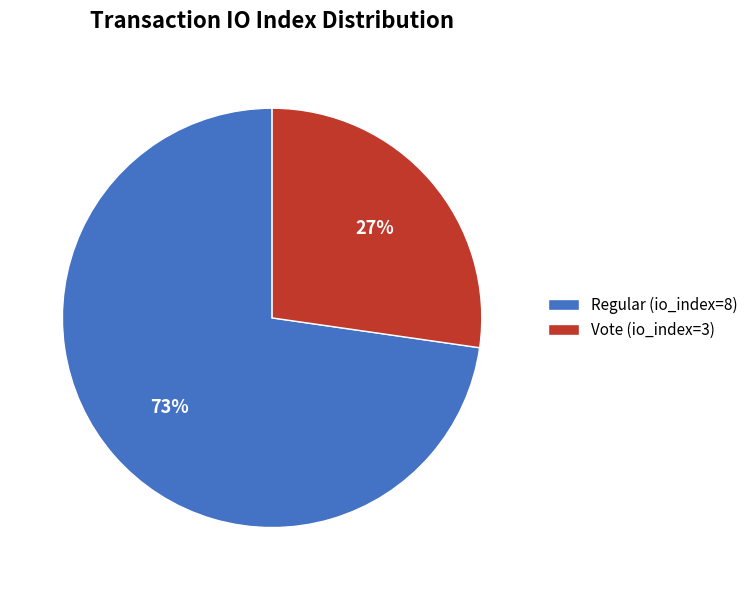

Does any single category account for the majority?

Yes